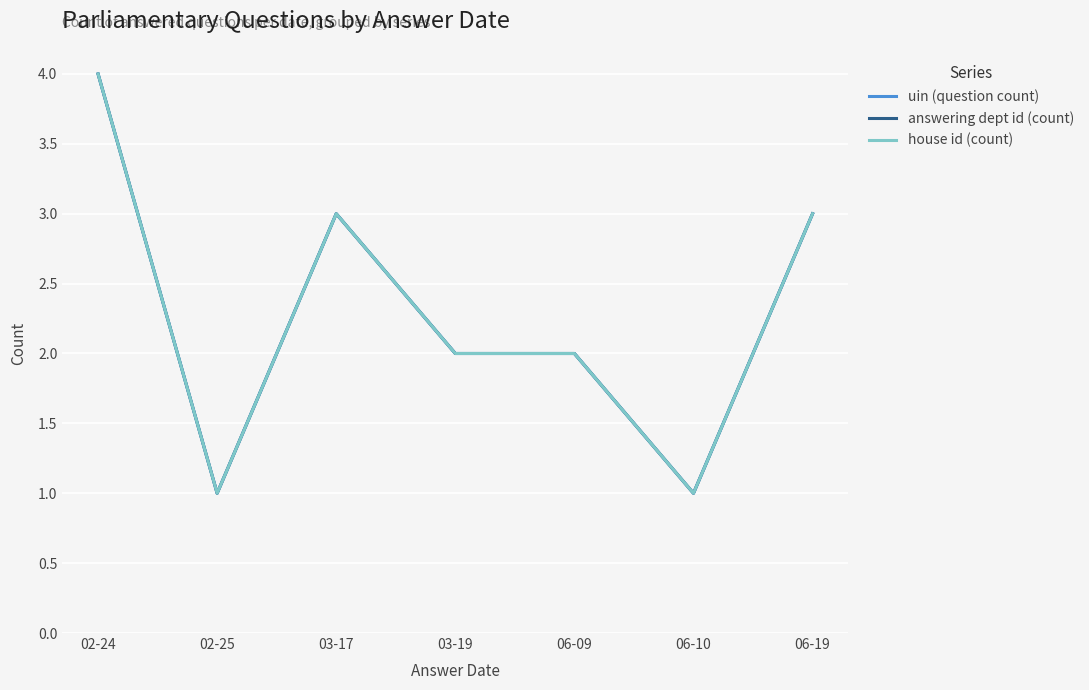

Is this an area chart (filled region under the line)?

No